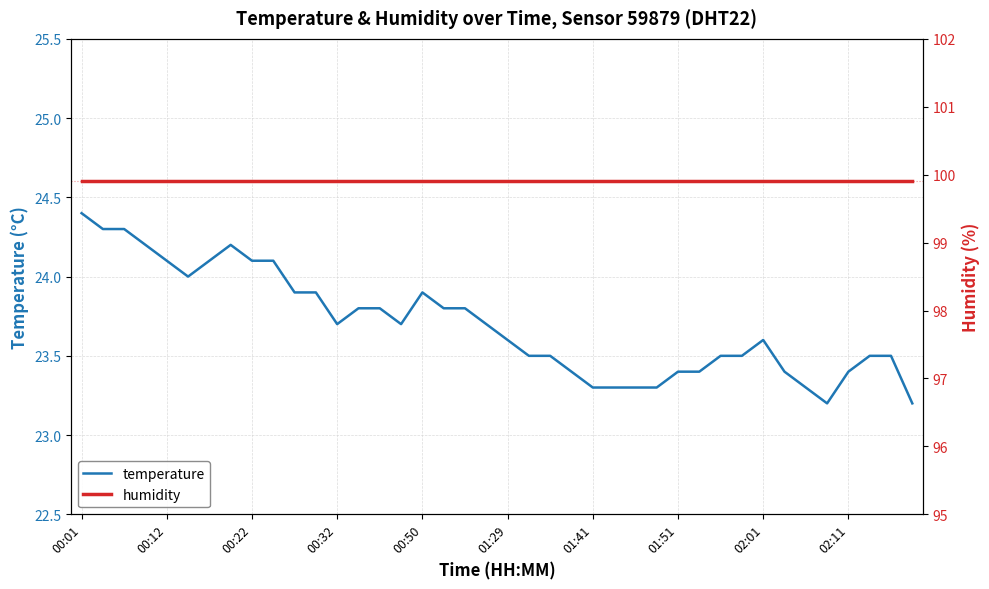

At which label does temperature reach its peak?

00:01